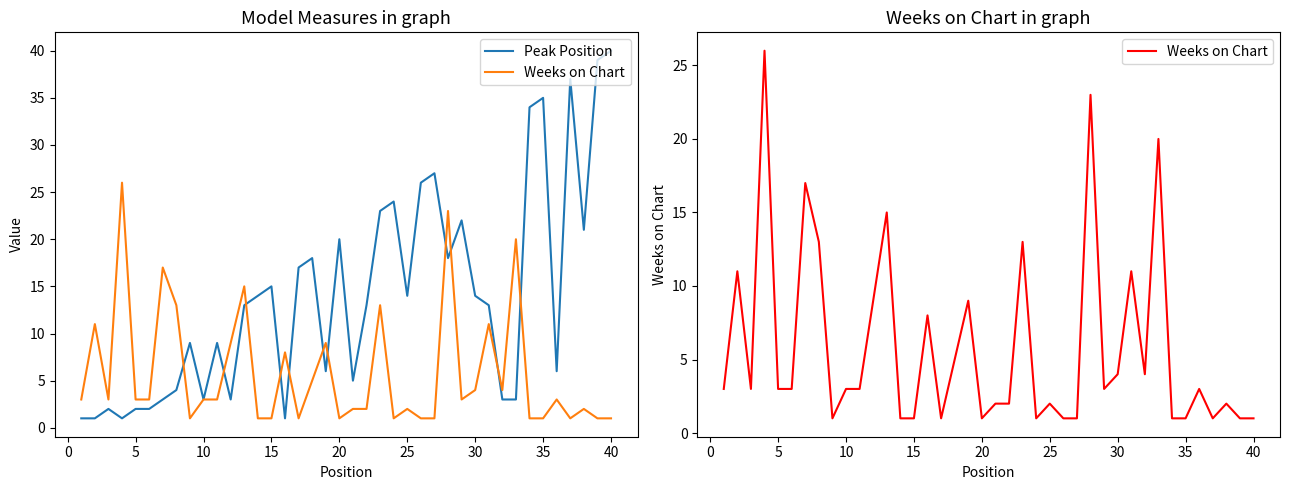

List the series in order of their overall mean, highest first.

Peak Position, Weeks on Chart